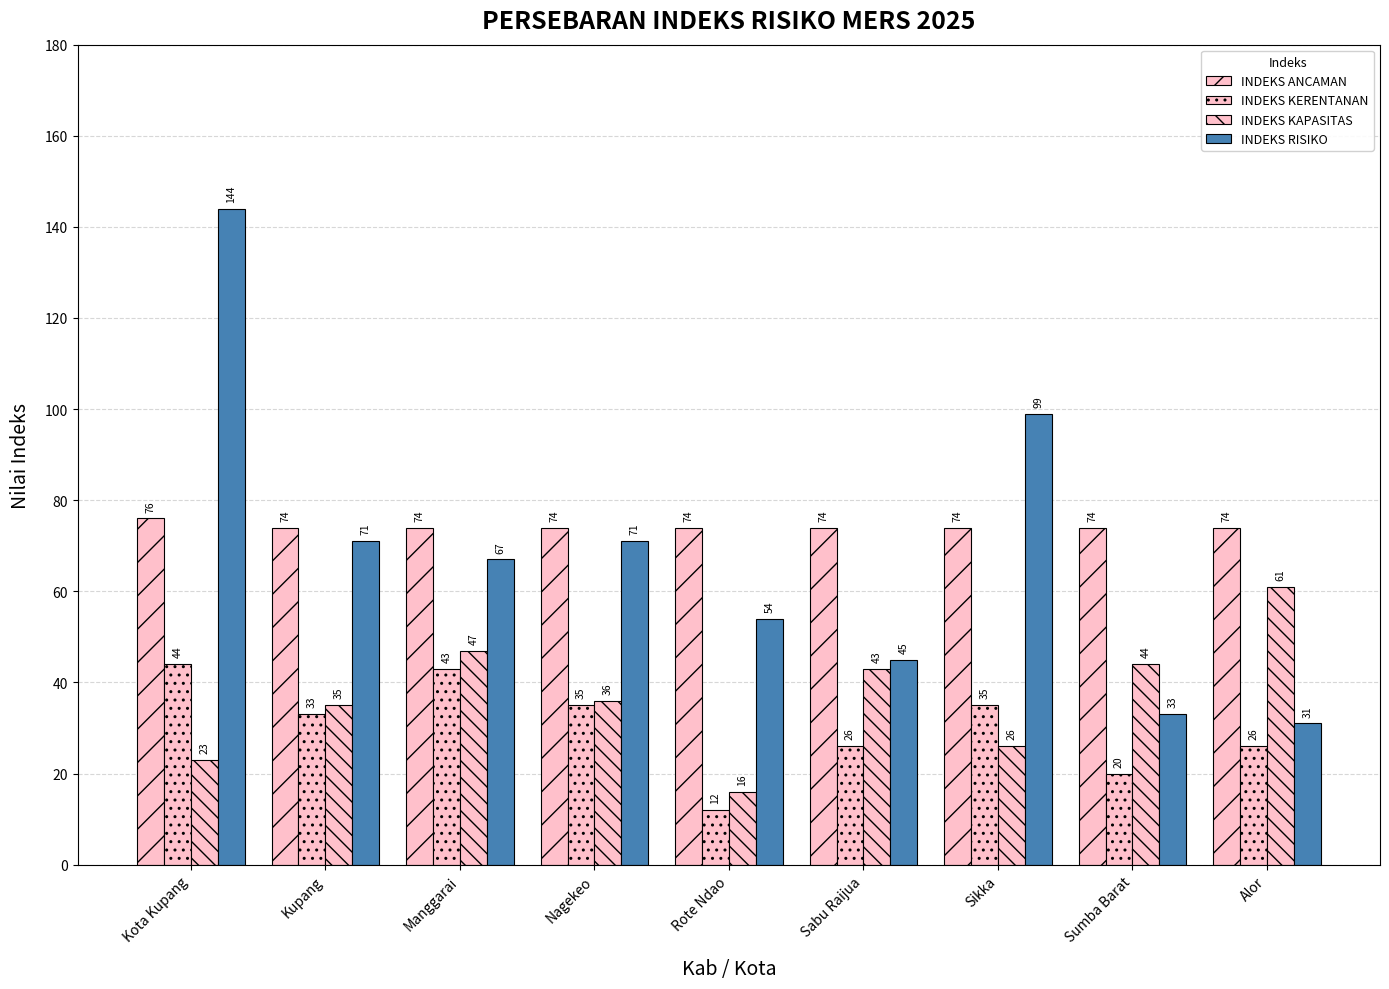

Rank the series by their maximum value, from lowest to highest.

INDEKS KERENTANAN, INDEKS KAPASITAS, INDEKS ANCAMAN, INDEKS RISIKO